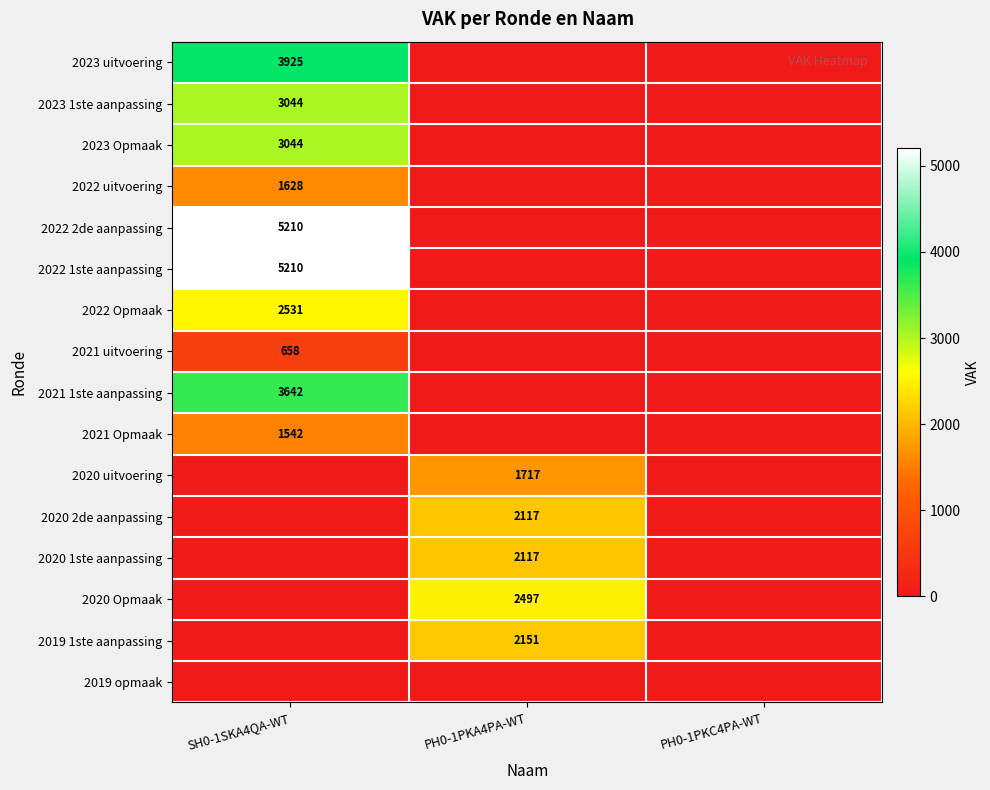

The value of 2020 1ste aanpassing at PH0-1PKA4PA-WT is 890. True or false?

False